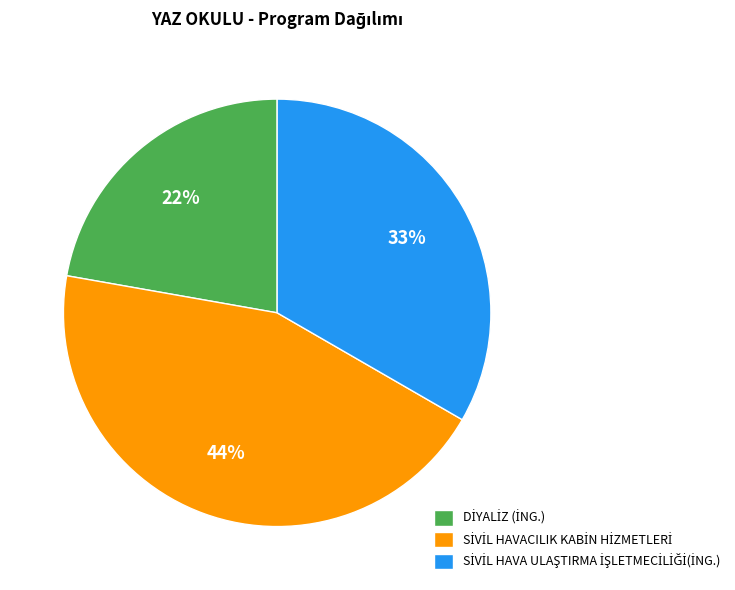

To the nearest percent, what is the average slice percentage?

33%